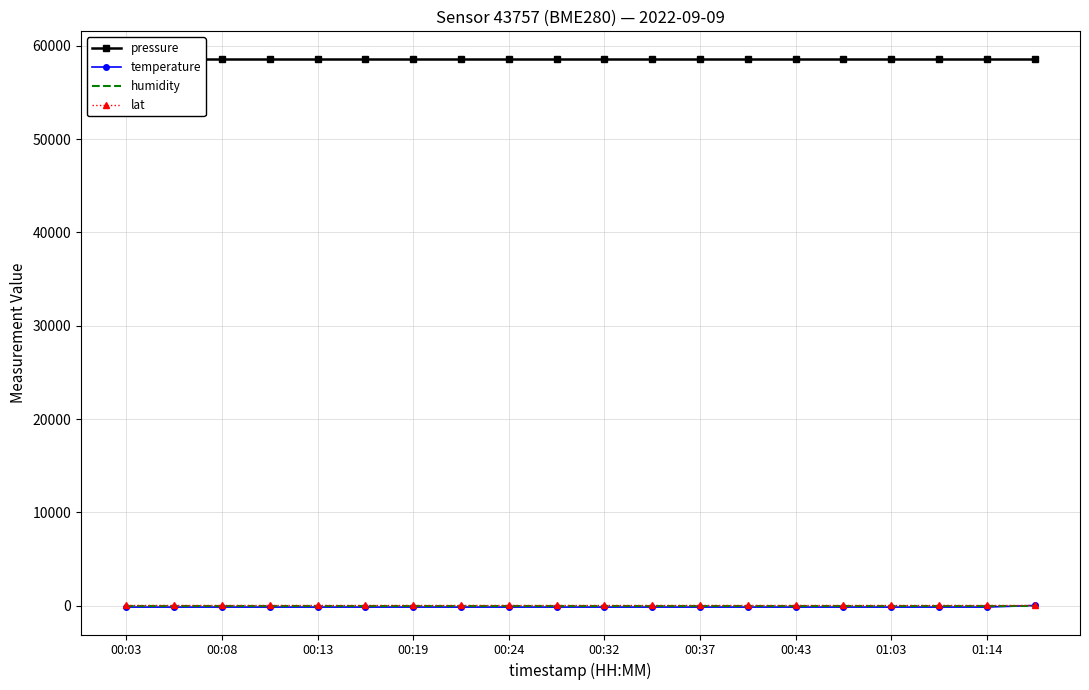

At how many categories does at least one series exceed 41488?

20